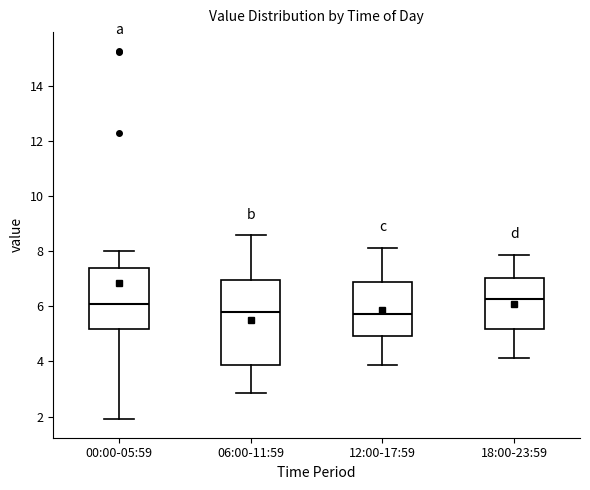

Where is the upper edge of the box for 18:00-23:59 on the y-axis? The values are not printed on the chart, so give them approximately, as read against the axis.

7.0